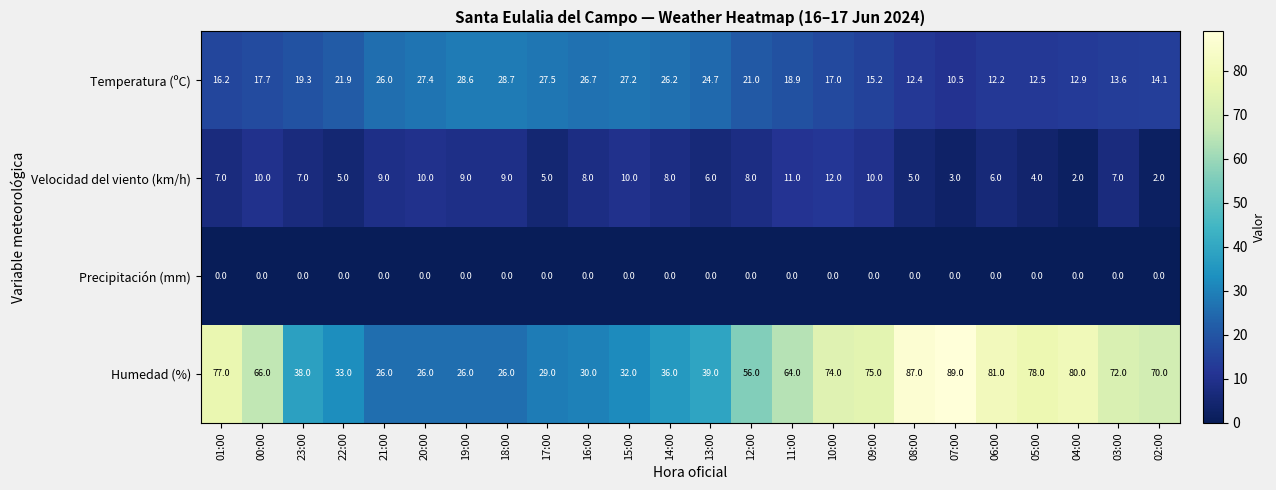

At which category is the sum across all series the highest?

08:00